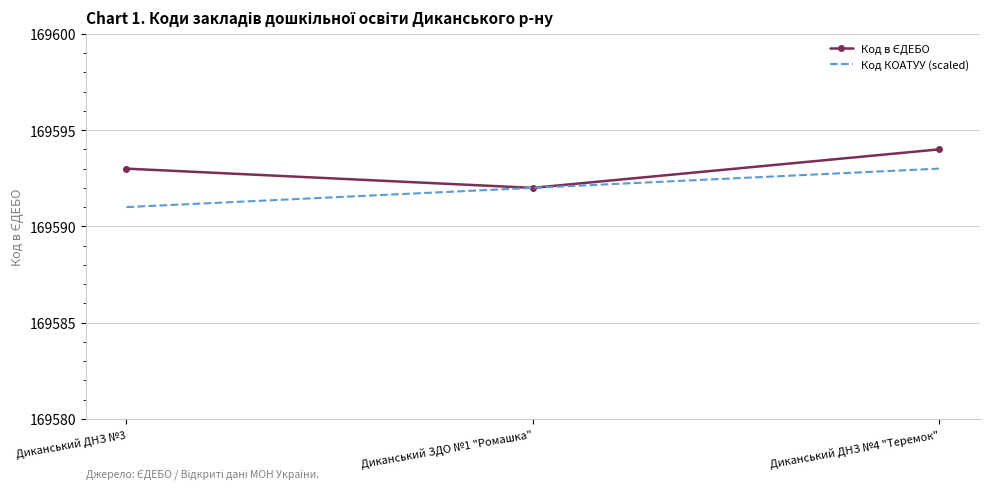

What is the minimum value shown in the chart?

169591